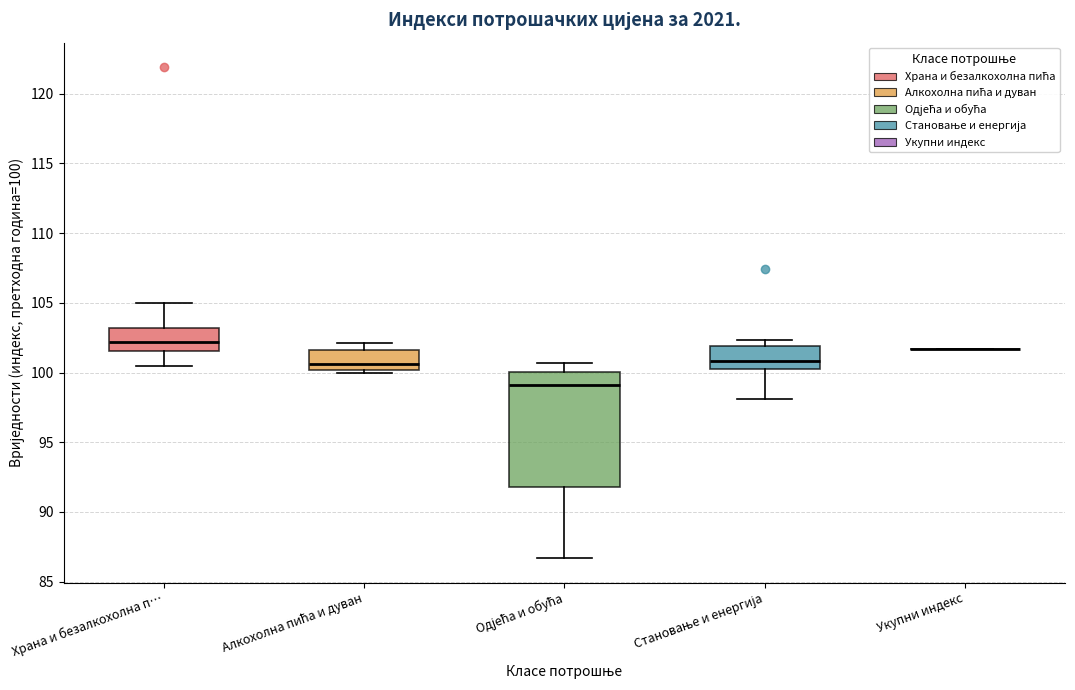

Comparing the boxes themselves (not the whiskers), which one is the tallest?

Одјећа и обућа